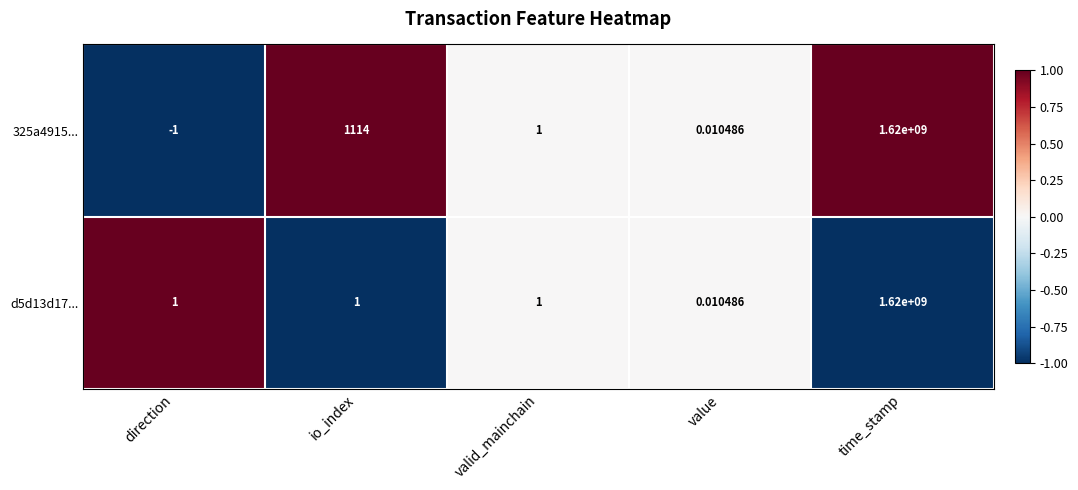

At which label does 325a4915... first exceed 1?

io_index